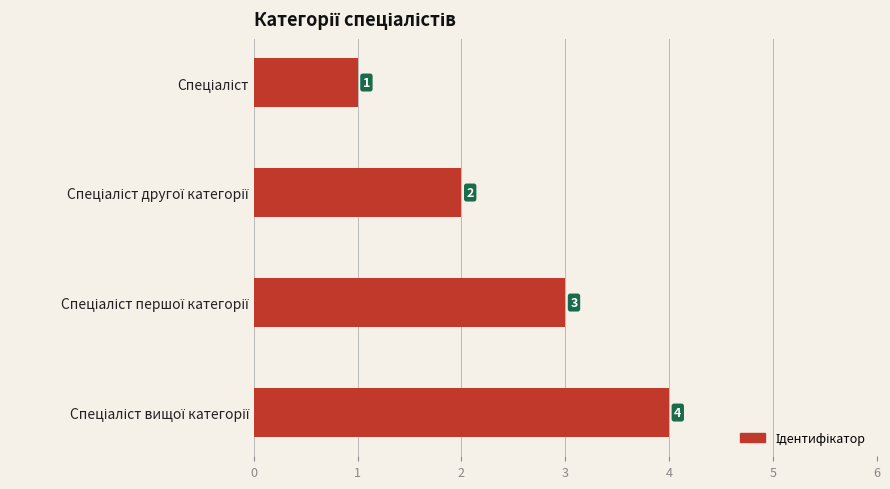

What is the sum of all values?

10